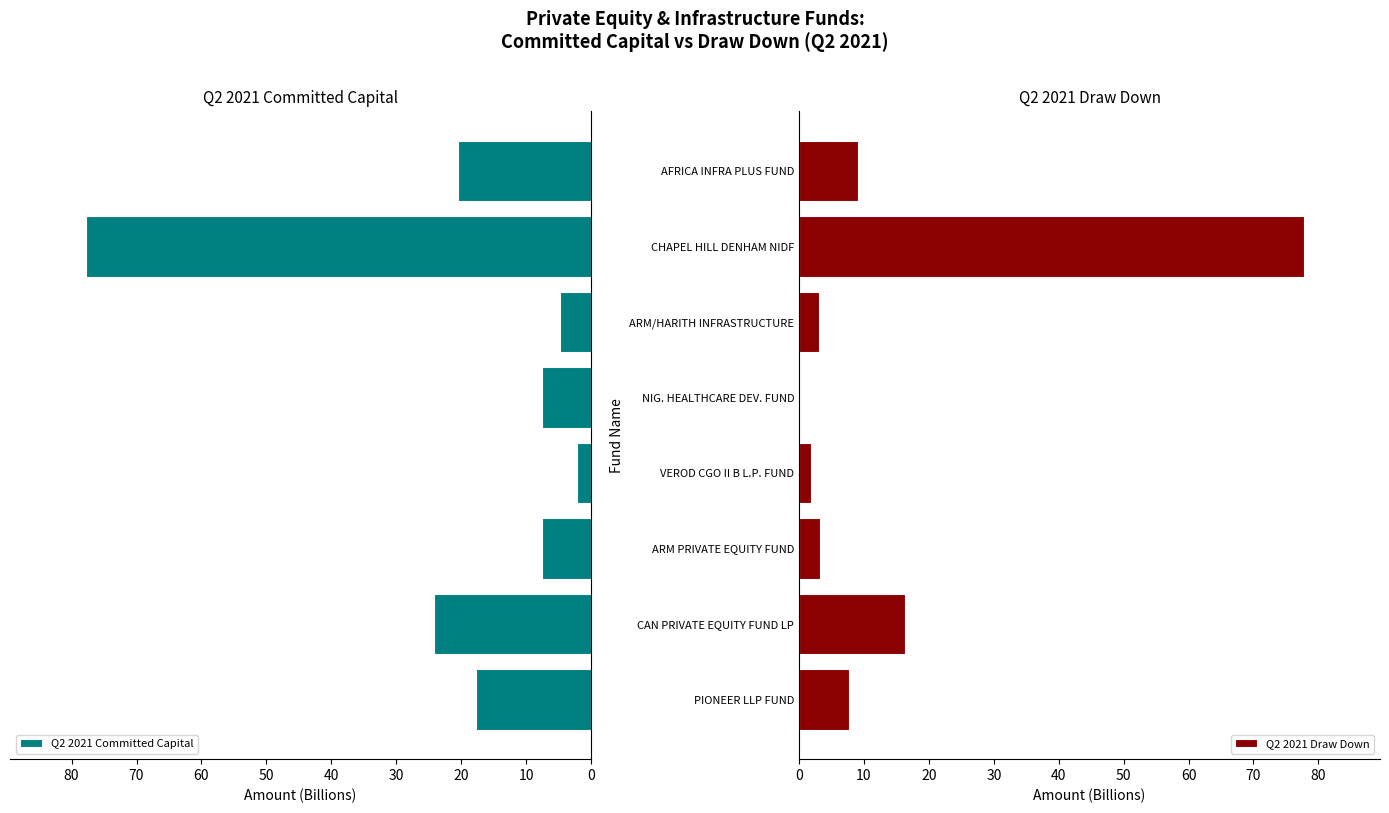

What is the difference between the second highest and second lowest values in the Q2 2021 Draw Down series?

14.4